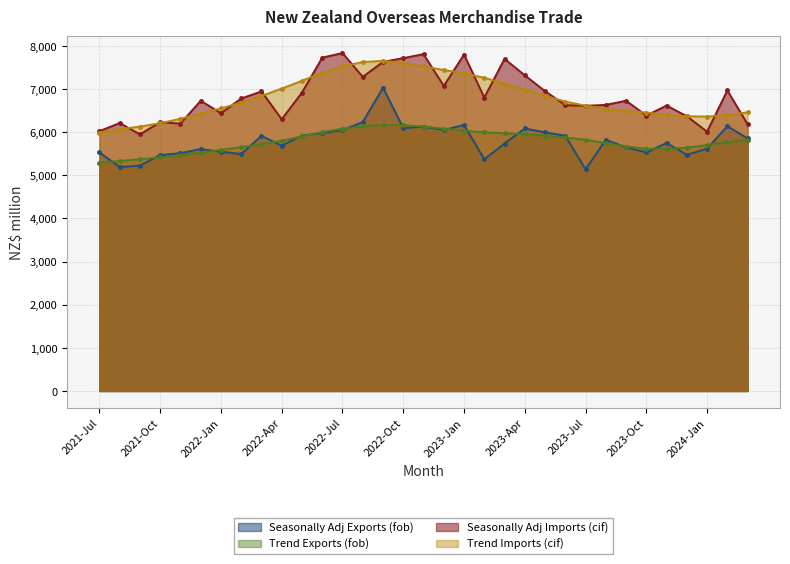

What is the highest value of the Seasonally Adj Exports (fob) series?

7030.9